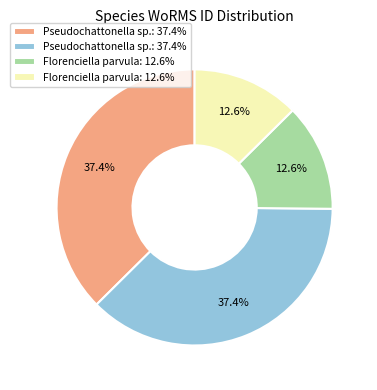

Is there any slice that represents more than half of the pie?

No